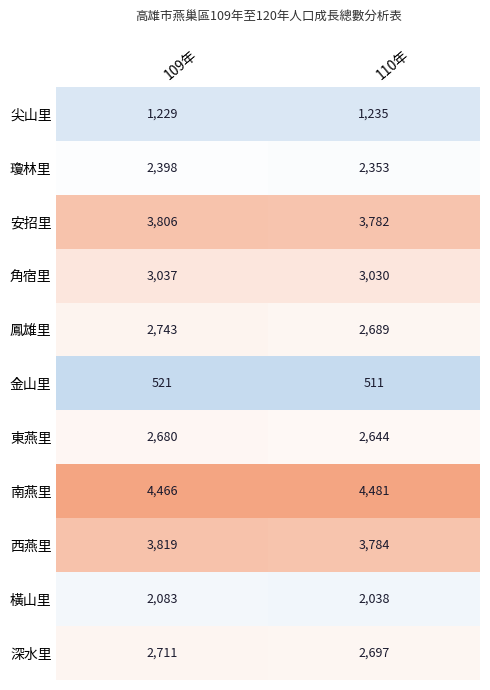

How many categories are shown in the chart?

2